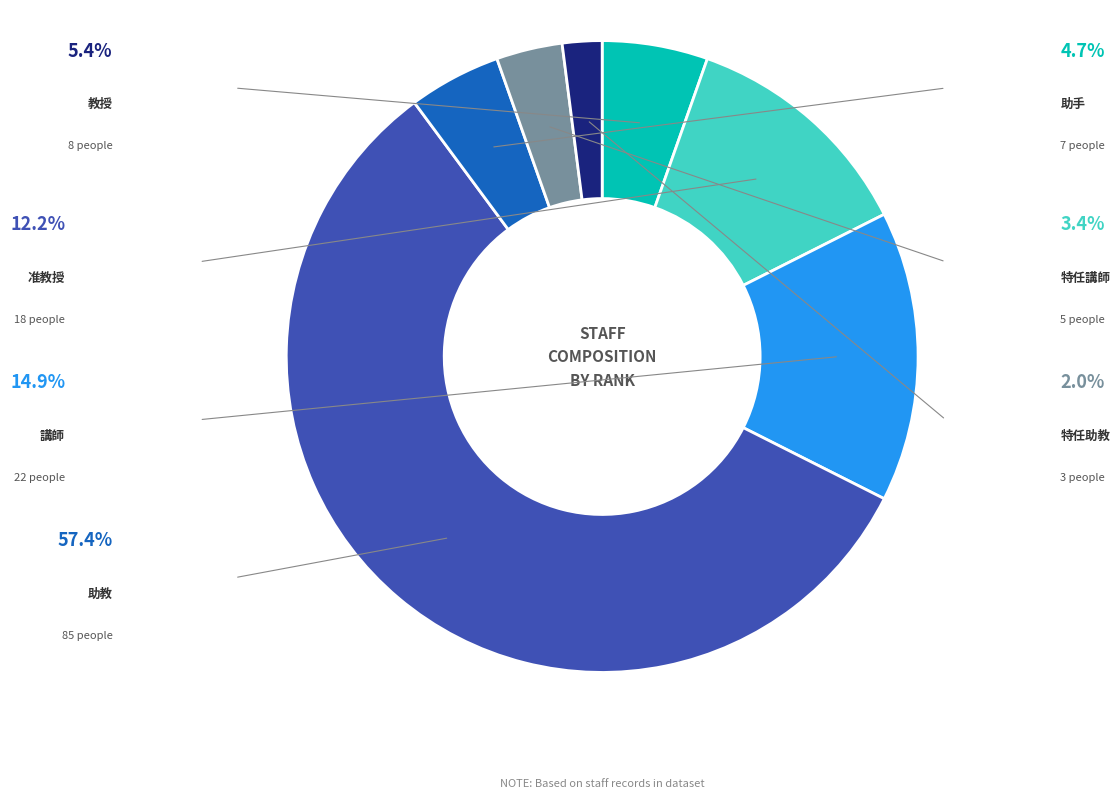

Rank the categories by value from lowest to highest.

特任助教, 特任講師, 助手, 教授, 准教授, 講師, 助教